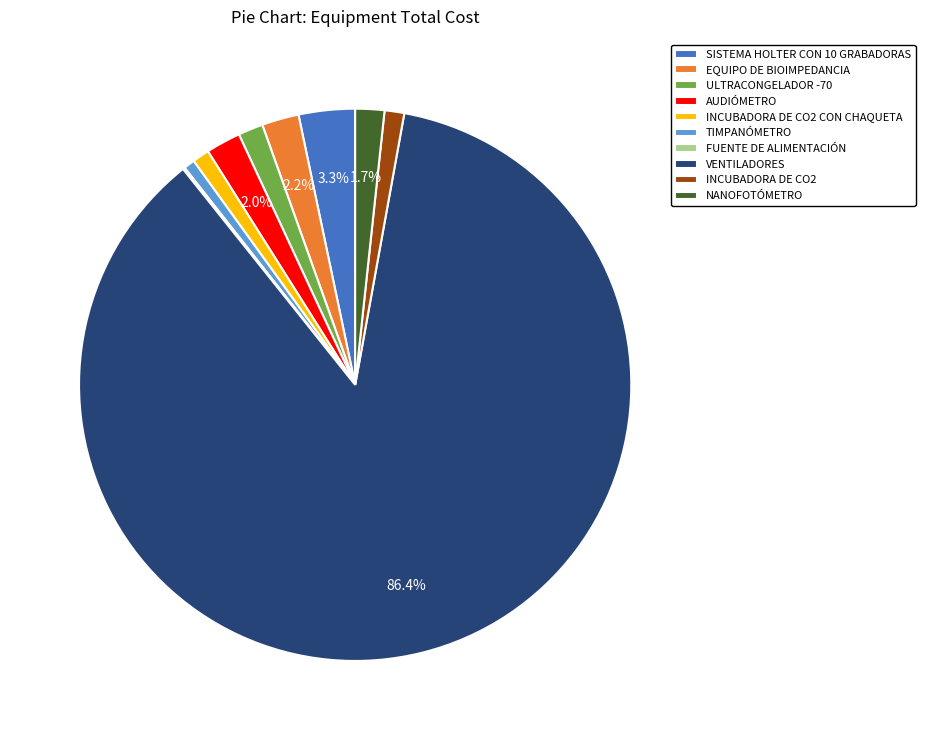

True or false: EQUIPO DE BIOIMPEDANCIA accounts for 2% of the total.

True